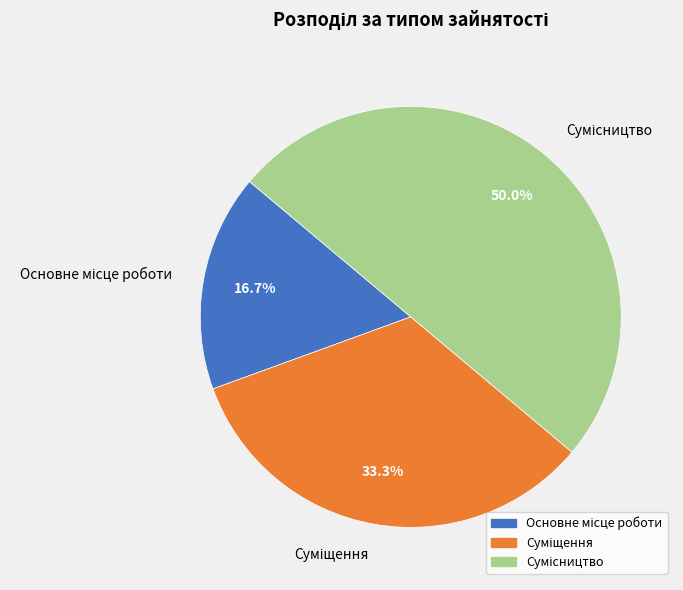

Combined, what portion of the pie is Основне місце роботи and Суміщення?

50.0%